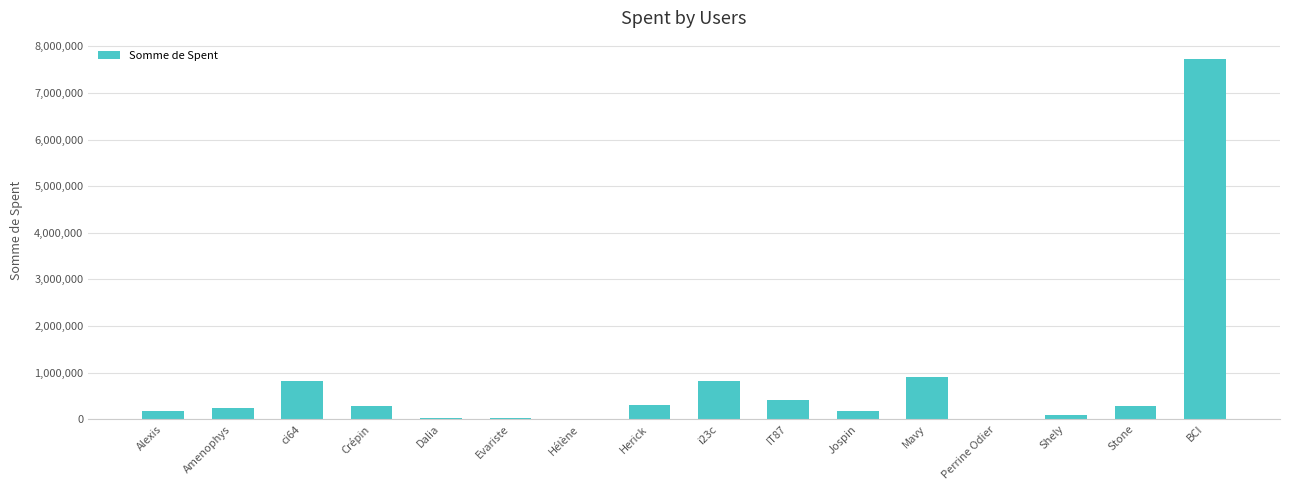

Approximately how many times larger is the value at Stone compared to Mavy?

0.3